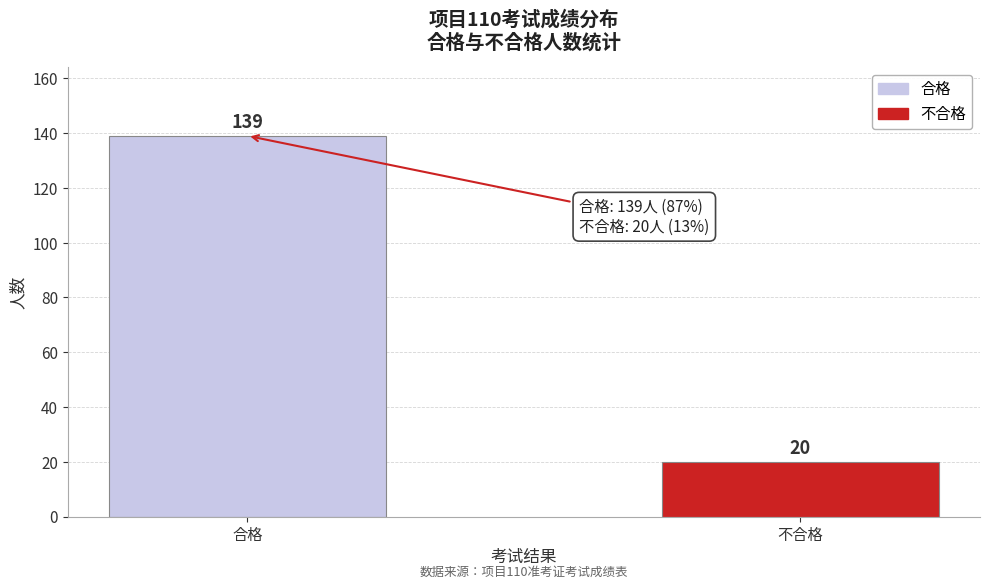

Reading right to left, transcribe all the data shown in this chart.

20	139